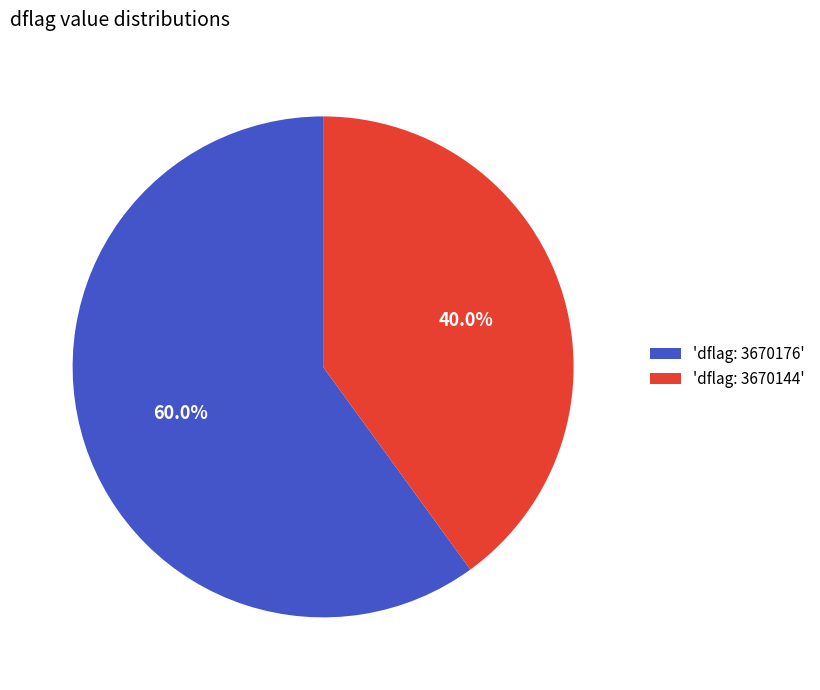

What is the ratio of the value at 'dflag: 3670176' to the value at 'dflag: 3670144'?

1.5